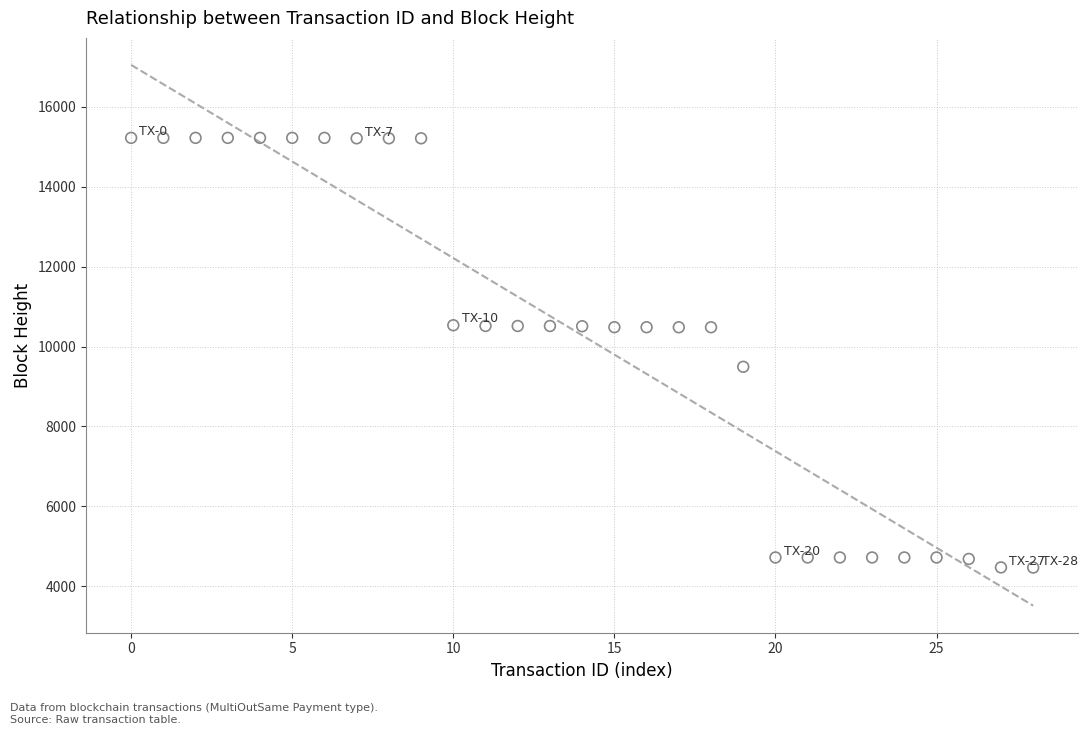

What is the range of Y values (max minus min)?

10754